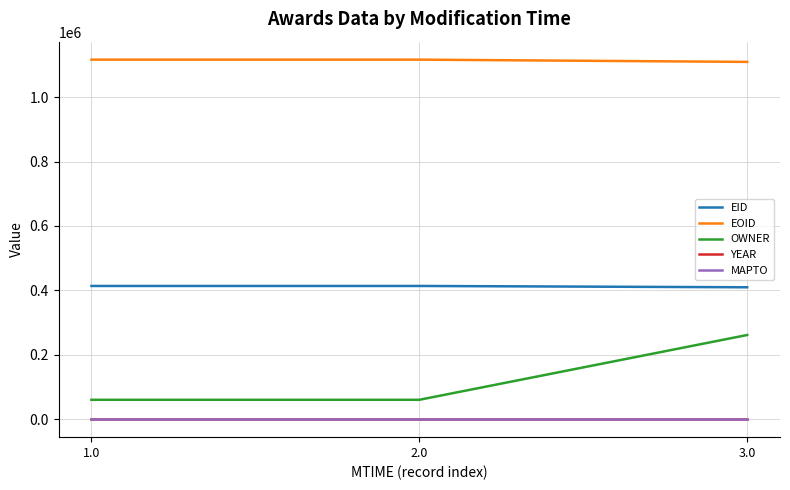

What is the sum of the EOID values at 1.0 and 3.0?

2225826